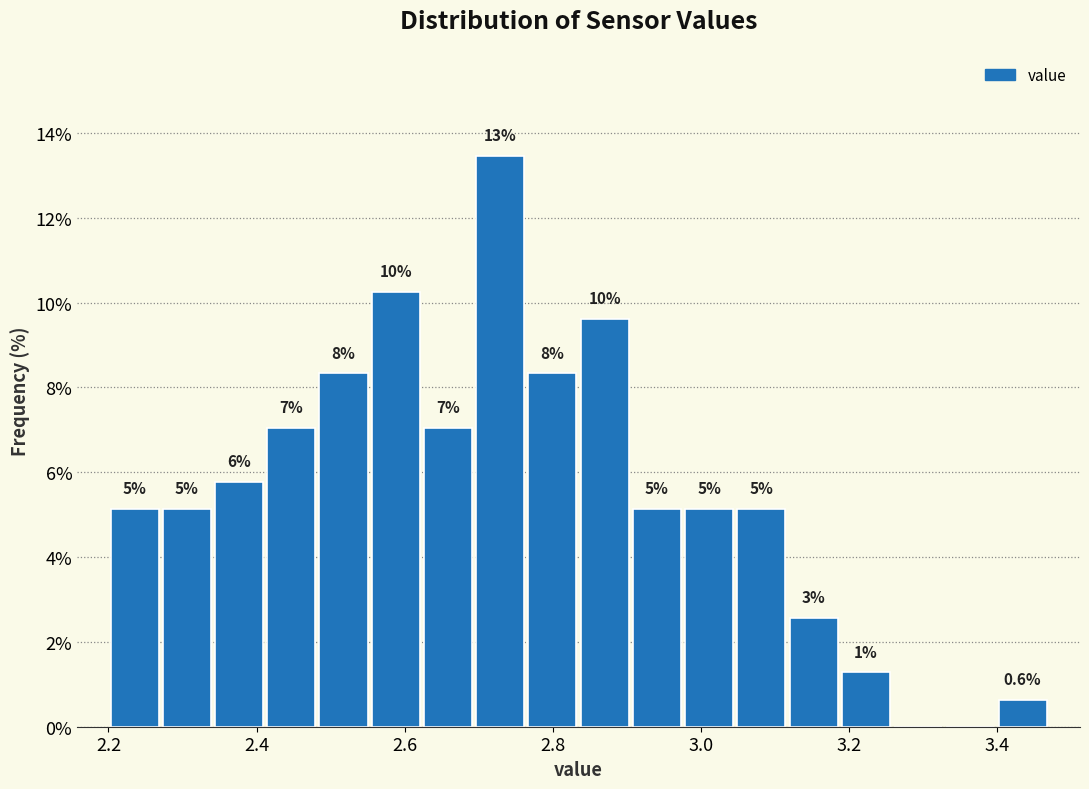

Around what value on the x-axis is the tallest bar? Give the approximate position of its centre, as read against the axis.

2.72